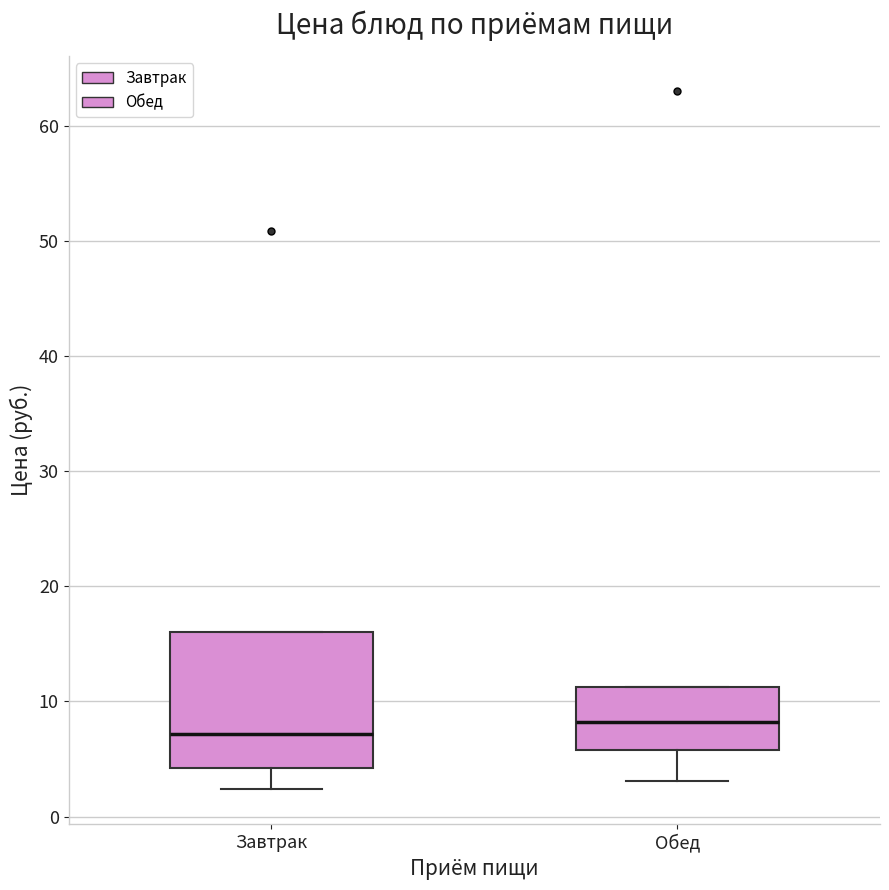

Reading left to right, read every box against the y-axis: the position of its median line, the range the box covers, and the ends of its whiskers. The values are not printed on the chart, so give them approximately, as read against the axis.

Завтрак: median 7, box 4 to 16, whiskers 2 to 16
Обед: median 8, box 6 to 11, whiskers 3 to 11